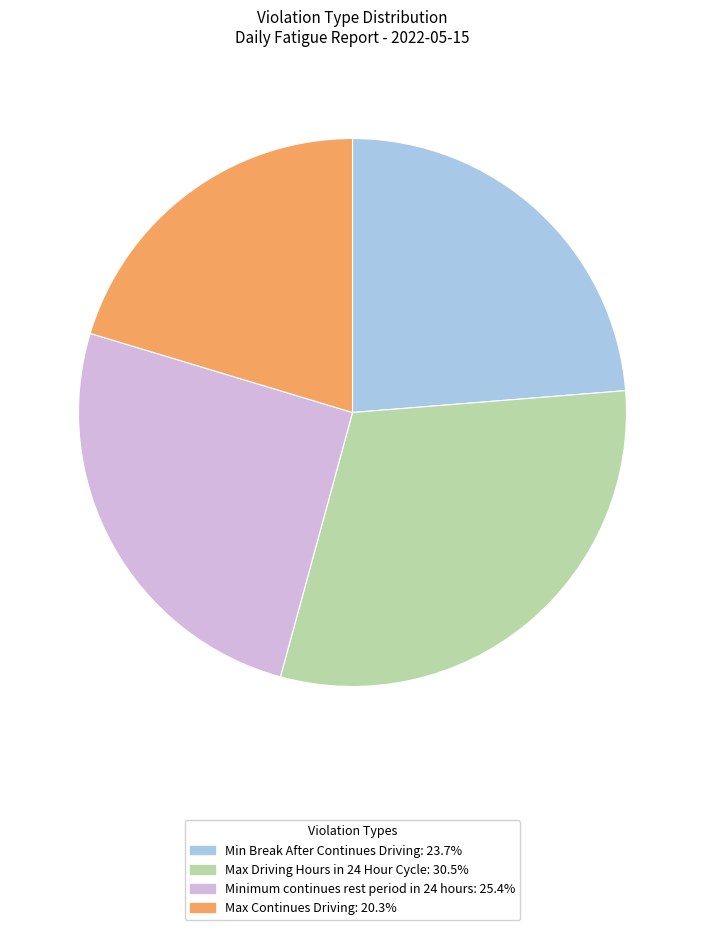

What is the largest slice in the pie chart?

Max Driving Hours in 24 Hour Cycle